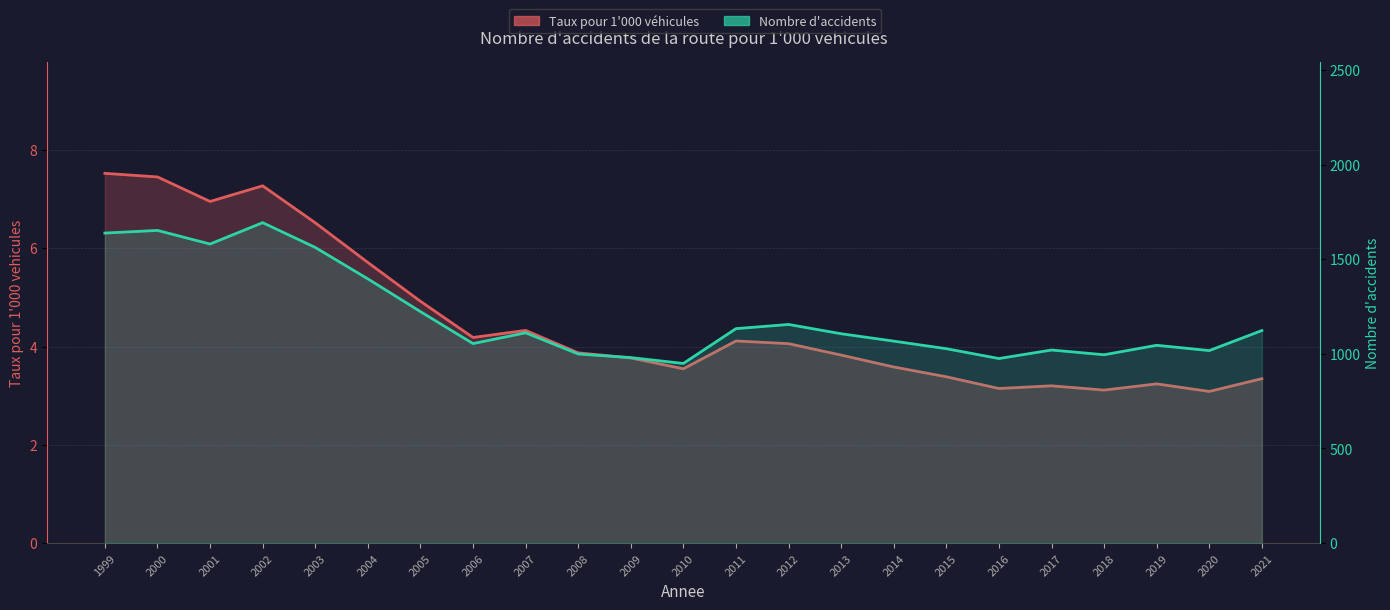

What is the lowest value of the Nombre d'accidents series?

949.0